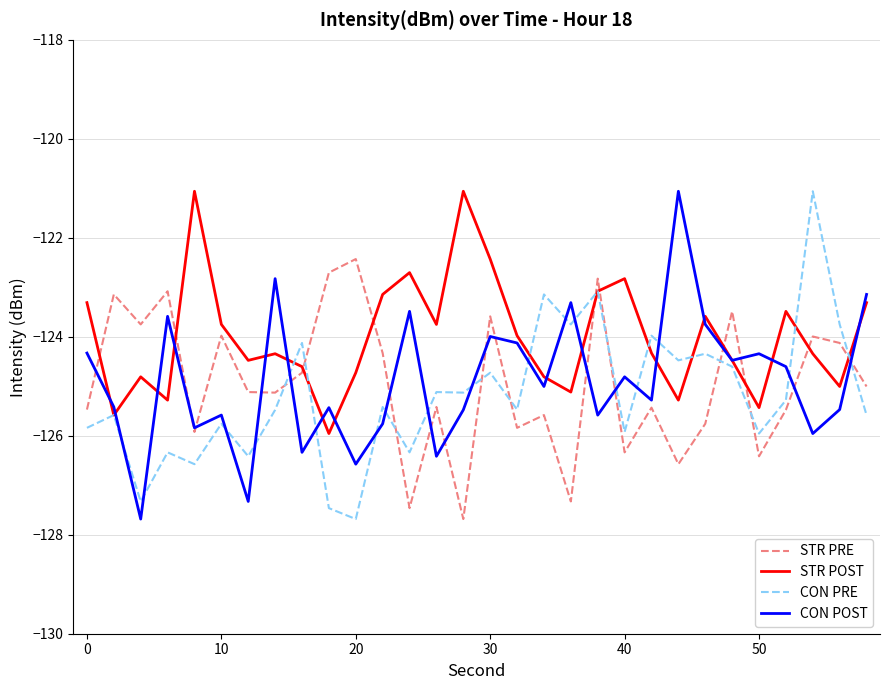

After their last crossing, which series has the higher values: CON PRE or STR PRE?

STR PRE